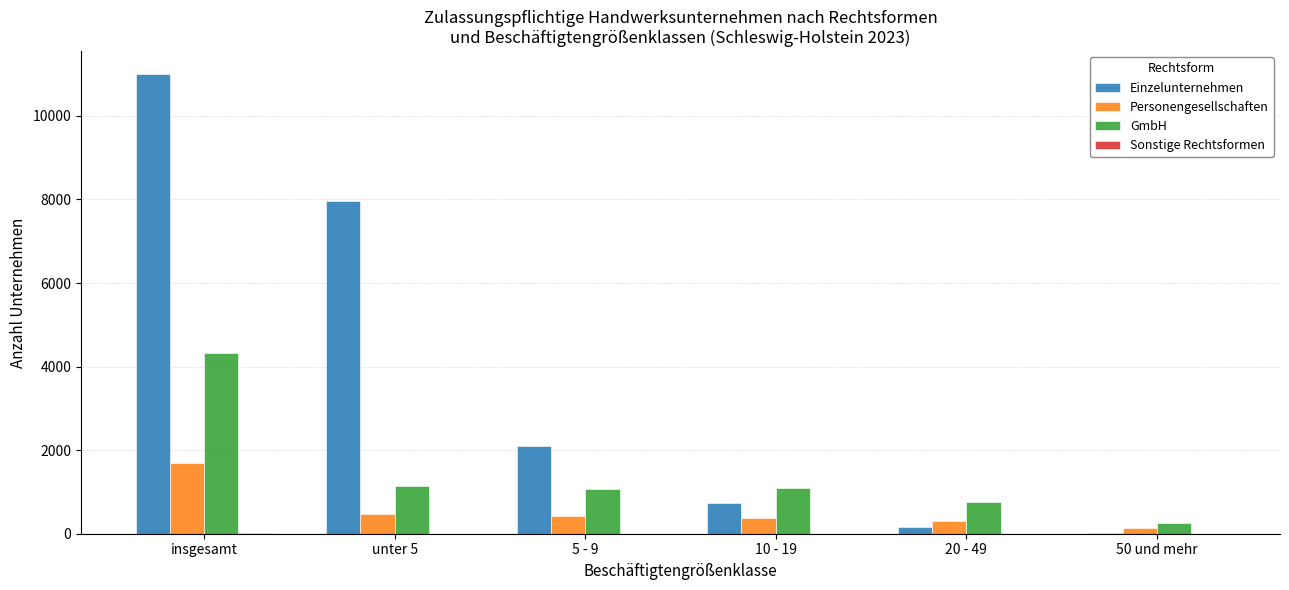

At which category is the sum across all series the highest?

insgesamt